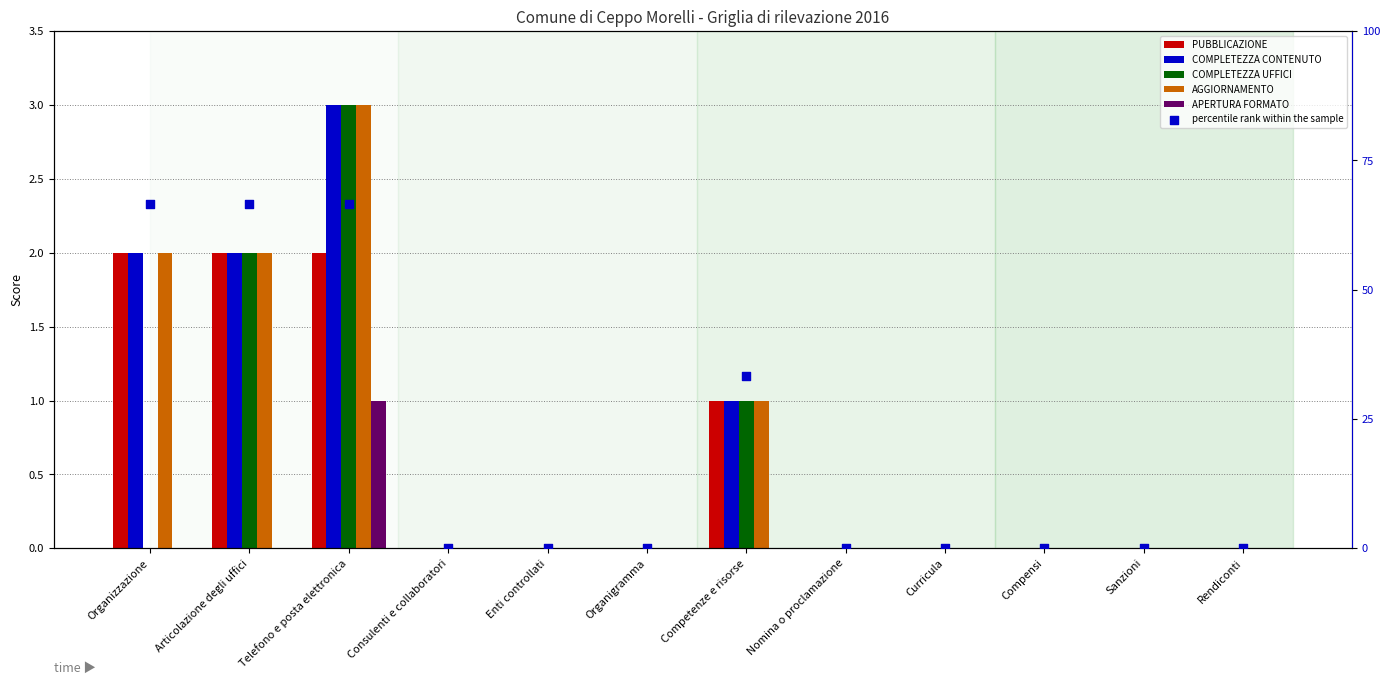

Which series reaches the maximum Y coordinate?

percentile rank within the sample